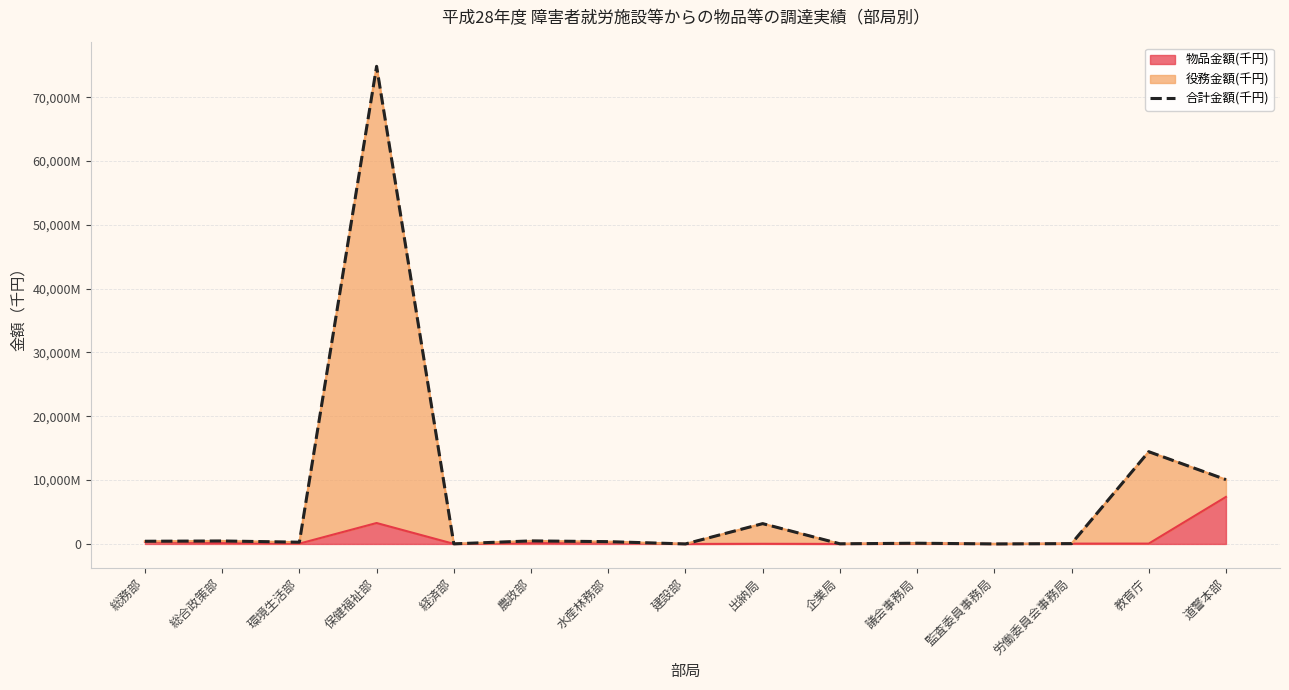

The chart shows a value of 25787 at 労働委員会事務局. True or false?

False